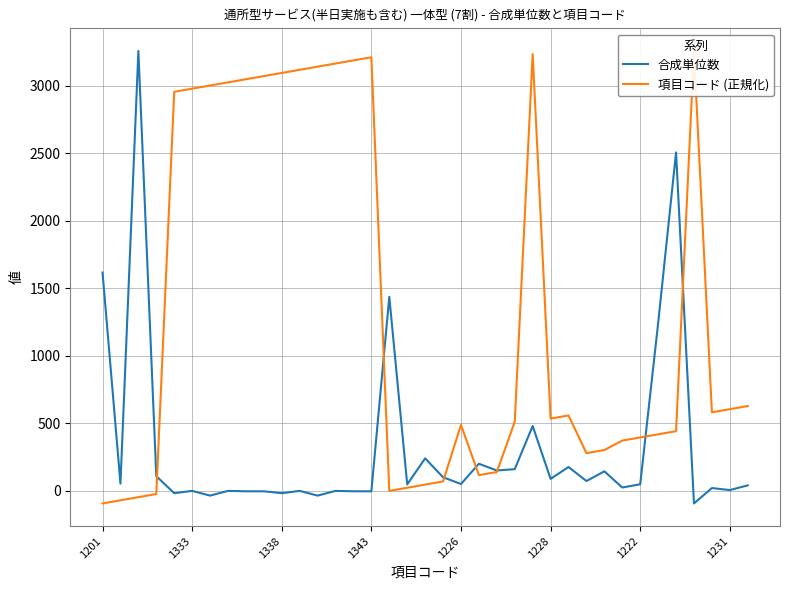

What is the minimum value for 合成単位数?

-94